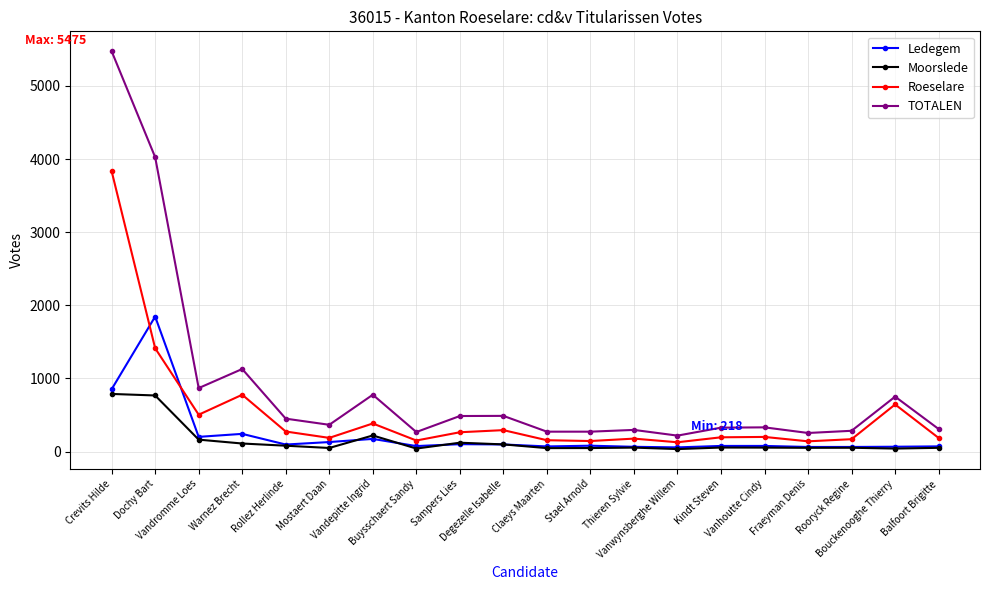

True or false: Moorslede and TOTALEN intersect in this chart.

False